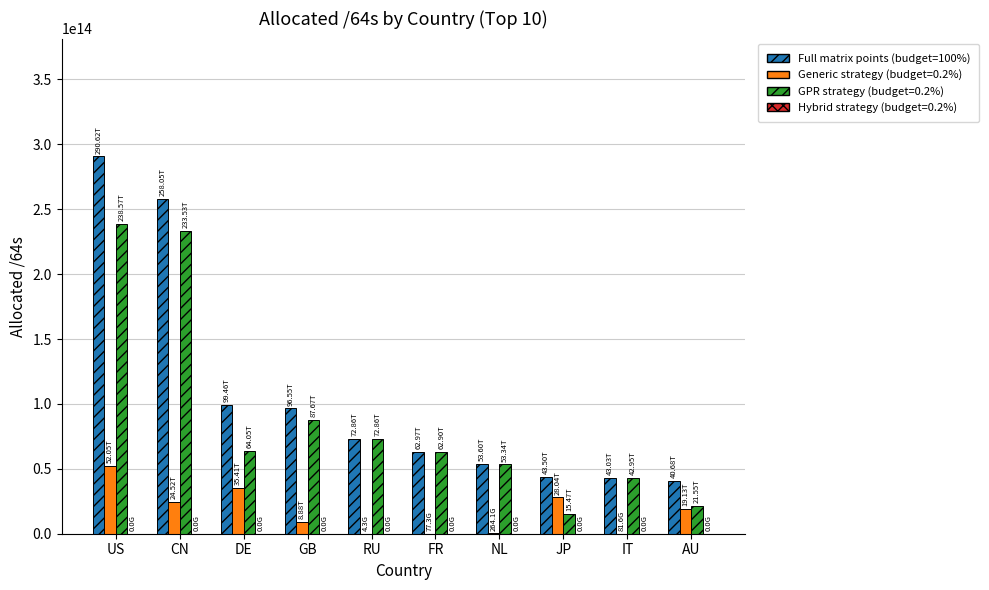

Which series has the largest total across all categories?

Full matrix points (budget=100%)